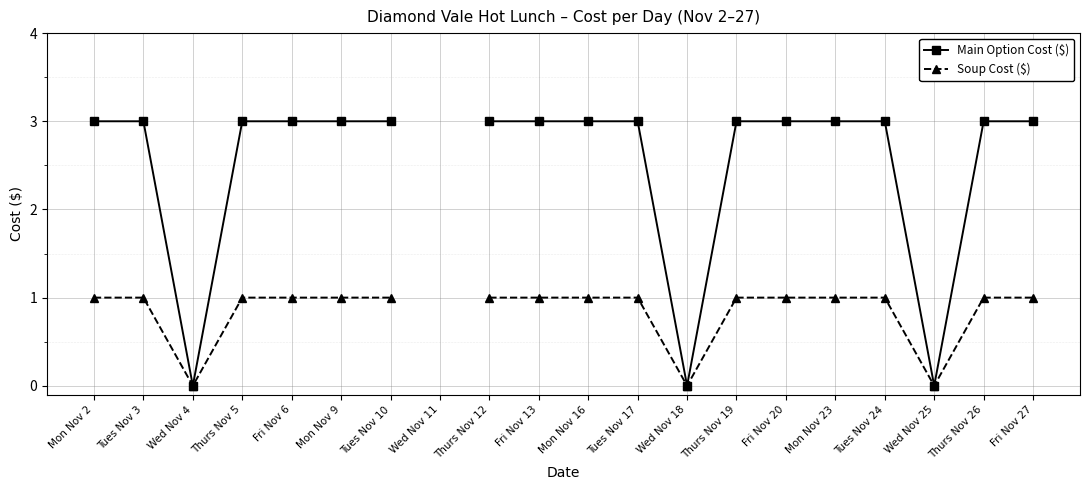

Count the Main Option Cost ($) values in the range 3 to 4.

6